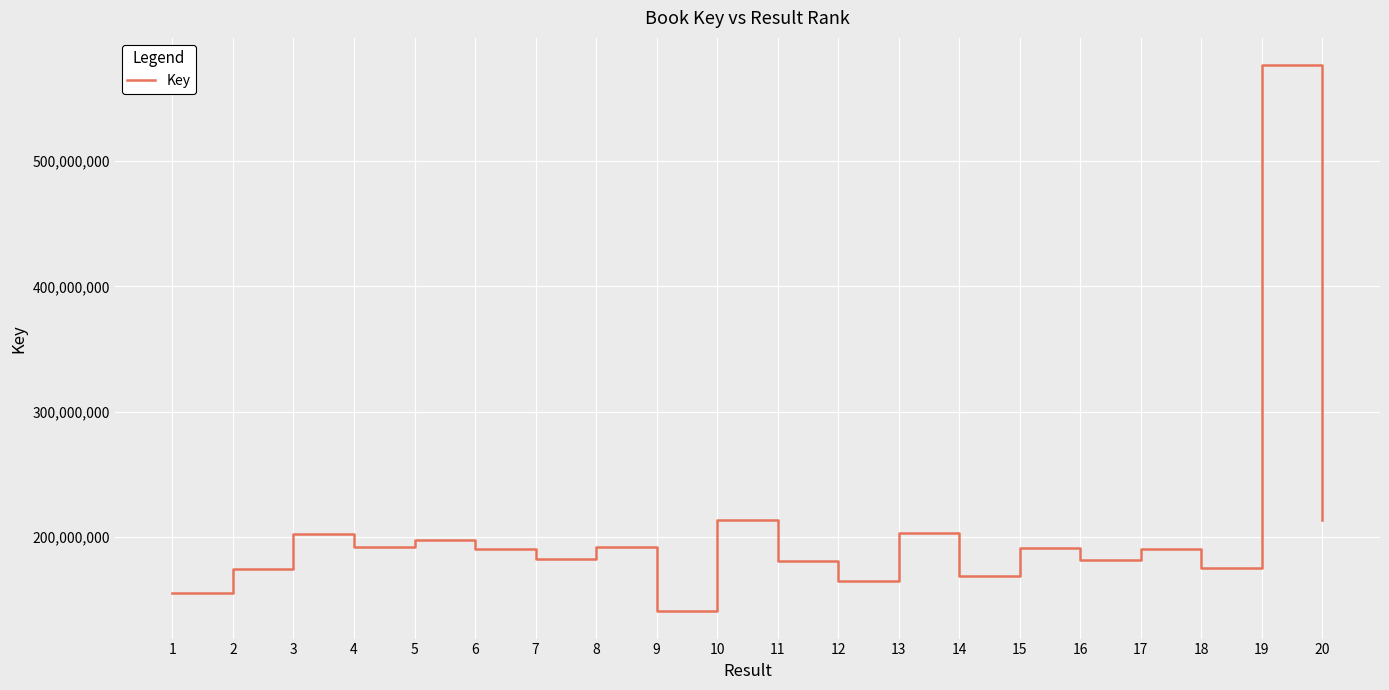

What is the approximate value at 20?

213266733